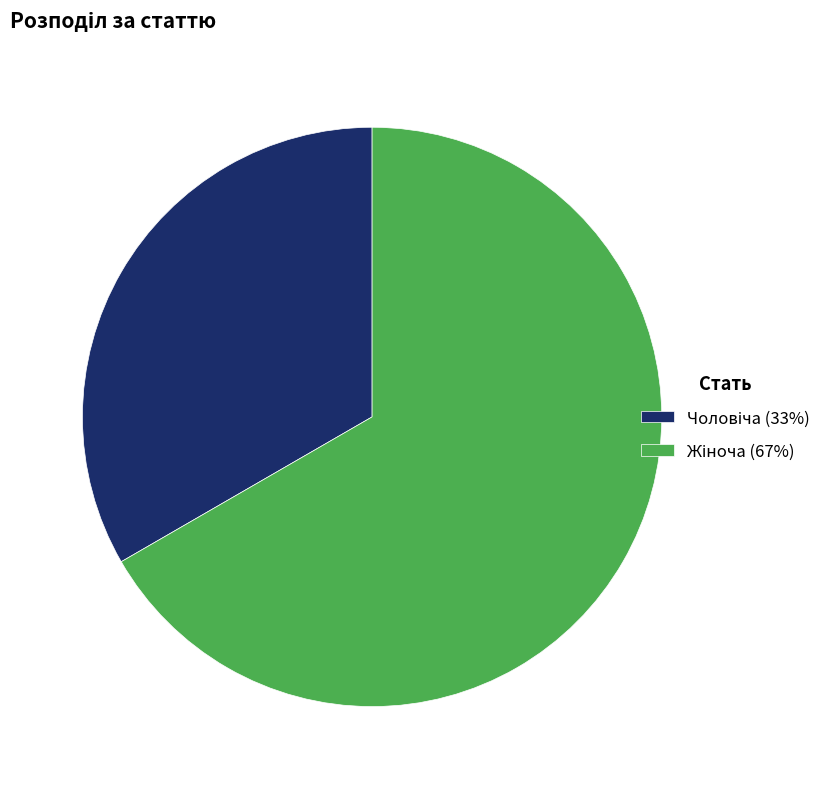

Is there any slice that represents more than half of the pie?

Yes